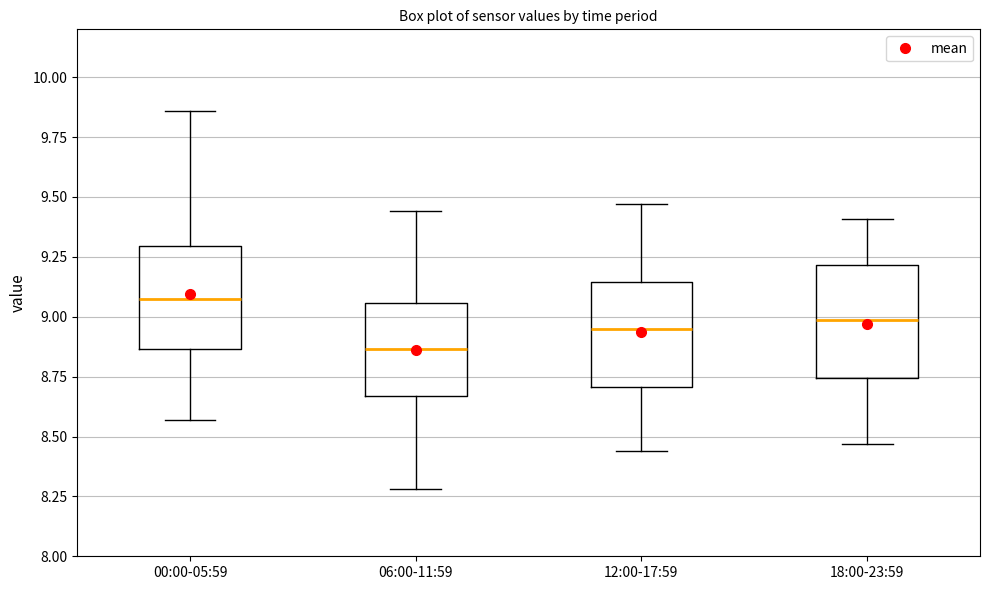

Where does the lower whisker of the box for 00:00-05:59 end on the y-axis? The values are not printed on the chart, so give them approximately, as read against the axis.

8.55